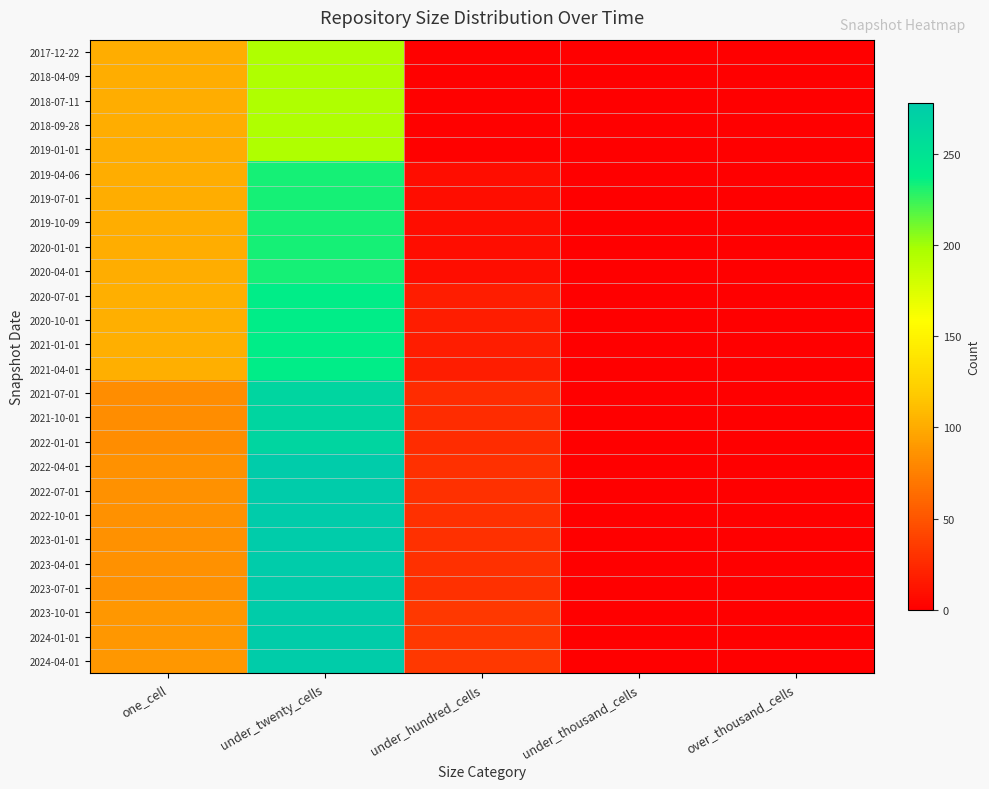

Reading left to right, what are all the values shown in this chart?

2017-12-22: one_cell=102	under_twenty_cells=196	under_hundred_cells=2	under_thousand_cells=0	over_thousand_cells=0
2018-04-09: one_cell=102	under_twenty_cells=196	under_hundred_cells=2	under_thousand_cells=0	over_thousand_cells=0
2018-07-11: one_cell=102	under_twenty_cells=196	under_hundred_cells=2	under_thousand_cells=0	over_thousand_cells=0
2018-09-28: one_cell=102	under_twenty_cells=196	under_hundred_cells=2	under_thousand_cells=0	over_thousand_cells=0
2019-01-01: one_cell=102	under_twenty_cells=196	under_hundred_cells=2	under_thousand_cells=0	over_thousand_cells=0
2019-04-06: one_cell=102	under_twenty_cells=233	under_hundred_cells=8	under_thousand_cells=0	over_thousand_cells=0
2019-07-01: one_cell=102	under_twenty_cells=233	under_hundred_cells=8	under_thousand_cells=0	over_thousand_cells=0
2019-10-09: one_cell=102	under_twenty_cells=233	under_hundred_cells=8	under_thousand_cells=0	over_thousand_cells=0
2020-01-01: one_cell=102	under_twenty_cells=233	under_hundred_cells=8	under_thousand_cells=0	over_thousand_cells=0
2020-04-01: one_cell=102	under_twenty_cells=233	under_hundred_cells=8	under_thousand_cells=0	over_thousand_cells=0
2020-07-01: one_cell=103	under_twenty_cells=238	under_hundred_cells=18	under_thousand_cells=0	over_thousand_cells=0
2020-10-01: one_cell=103	under_twenty_cells=238	under_hundred_cells=18	under_thousand_cells=0	over_thousand_cells=0
2021-01-01: one_cell=103	under_twenty_cells=238	under_hundred_cells=18	under_thousand_cells=0	over_thousand_cells=0
2021-04-01: one_cell=103	under_twenty_cells=238	under_hundred_cells=18	under_thousand_cells=0	over_thousand_cells=0
2021-07-01: one_cell=83	under_twenty_cells=267	under_hundred_cells=27	under_thousand_cells=0	over_thousand_cells=0
2021-10-01: one_cell=83	under_twenty_cells=267	under_hundred_cells=27	under_thousand_cells=0	over_thousand_cells=0
2022-01-01: one_cell=83	under_twenty_cells=267	under_hundred_cells=27	under_thousand_cells=0	over_thousand_cells=0
2022-04-01: one_cell=85	under_twenty_cells=278	under_hundred_cells=29	under_thousand_cells=0	over_thousand_cells=0
2022-07-01: one_cell=85	under_twenty_cells=278	under_hundred_cells=29	under_thousand_cells=0	over_thousand_cells=0
2022-10-01: one_cell=85	under_twenty_cells=278	under_hundred_cells=29	under_thousand_cells=0	over_thousand_cells=0
2023-01-01: one_cell=85	under_twenty_cells=278	under_hundred_cells=29	under_thousand_cells=0	over_thousand_cells=0
2023-04-01: one_cell=85	under_twenty_cells=278	under_hundred_cells=29	under_thousand_cells=0	over_thousand_cells=0
2023-07-01: one_cell=85	under_twenty_cells=278	under_hundred_cells=29	under_thousand_cells=0	over_thousand_cells=0
2023-10-01: one_cell=88	under_twenty_cells=276	under_hundred_cells=33	under_thousand_cells=0	over_thousand_cells=0
2024-01-01: one_cell=88	under_twenty_cells=276	under_hundred_cells=33	under_thousand_cells=0	over_thousand_cells=0
2024-04-01: one_cell=88	under_twenty_cells=276	under_hundred_cells=33	under_thousand_cells=0	over_thousand_cells=0